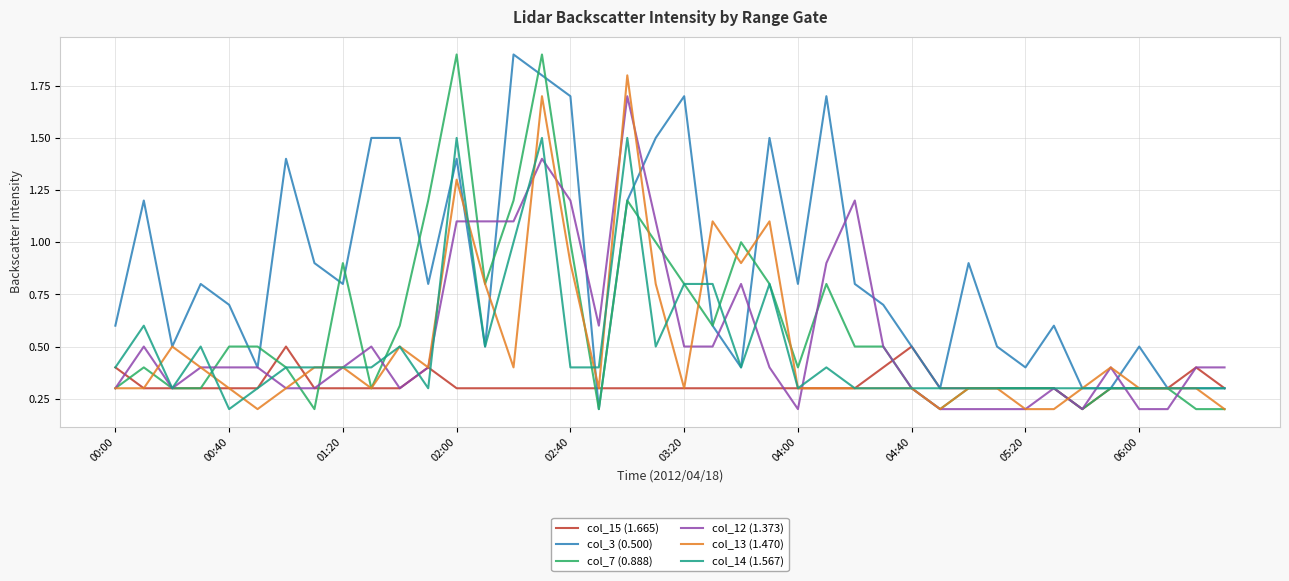

What is the maximum value shown in the chart?

1.9